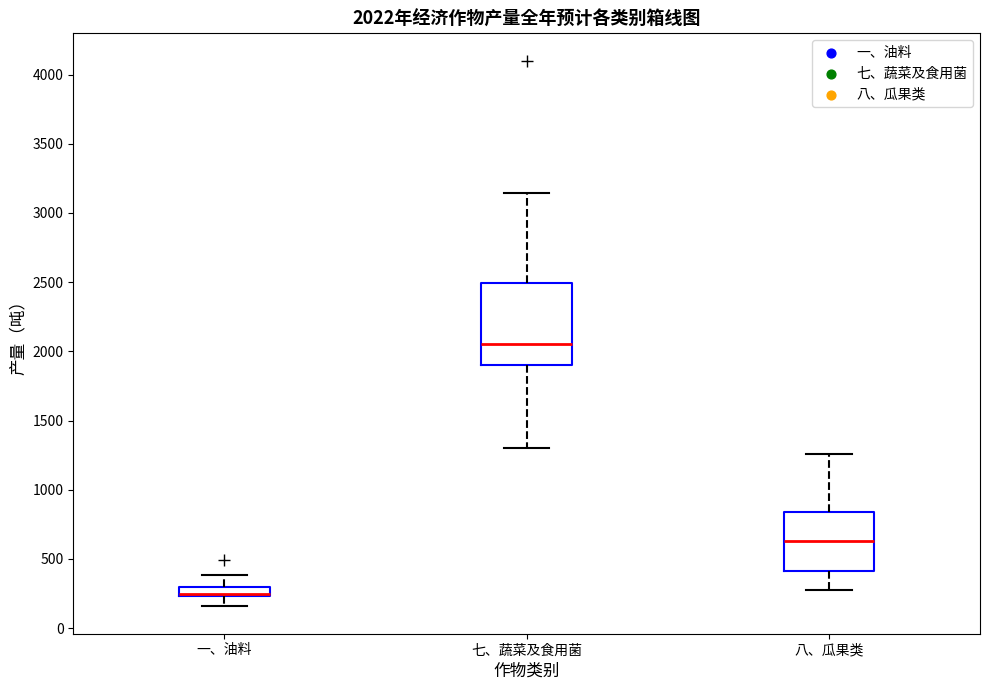

Which box's median line is the lowest?

一、油料